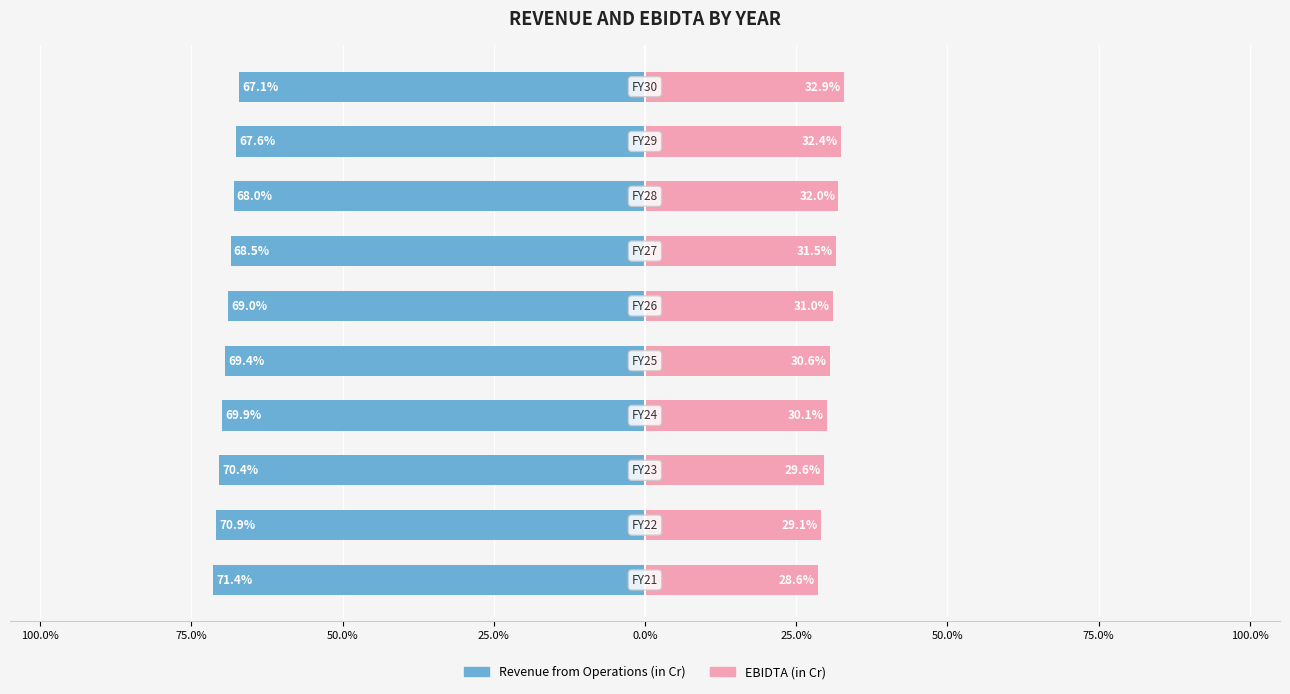

Between 50.0% and 25.0%, which is larger?

25.0%